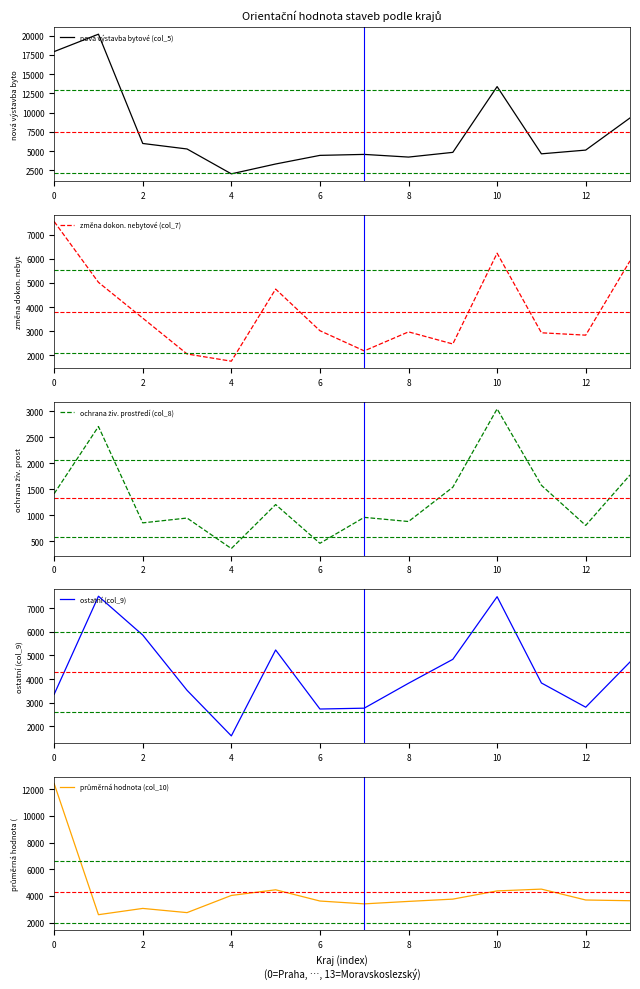

True or false: průměrná hodnota (col_10) has more than 1 points higher than both neighbors.

True